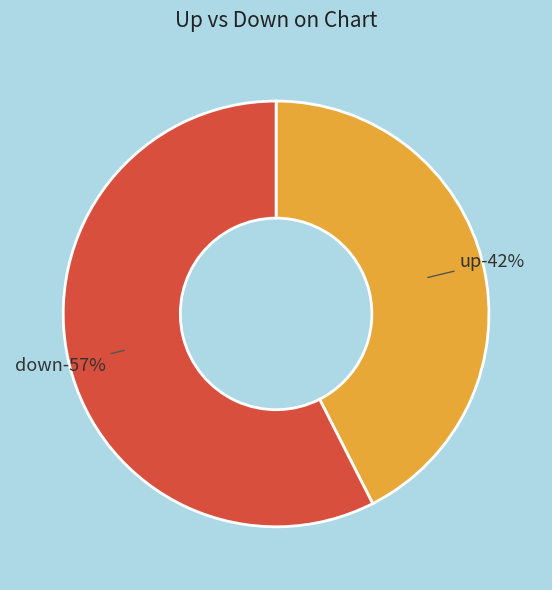

What is the total percentage of down and up?

100.0%